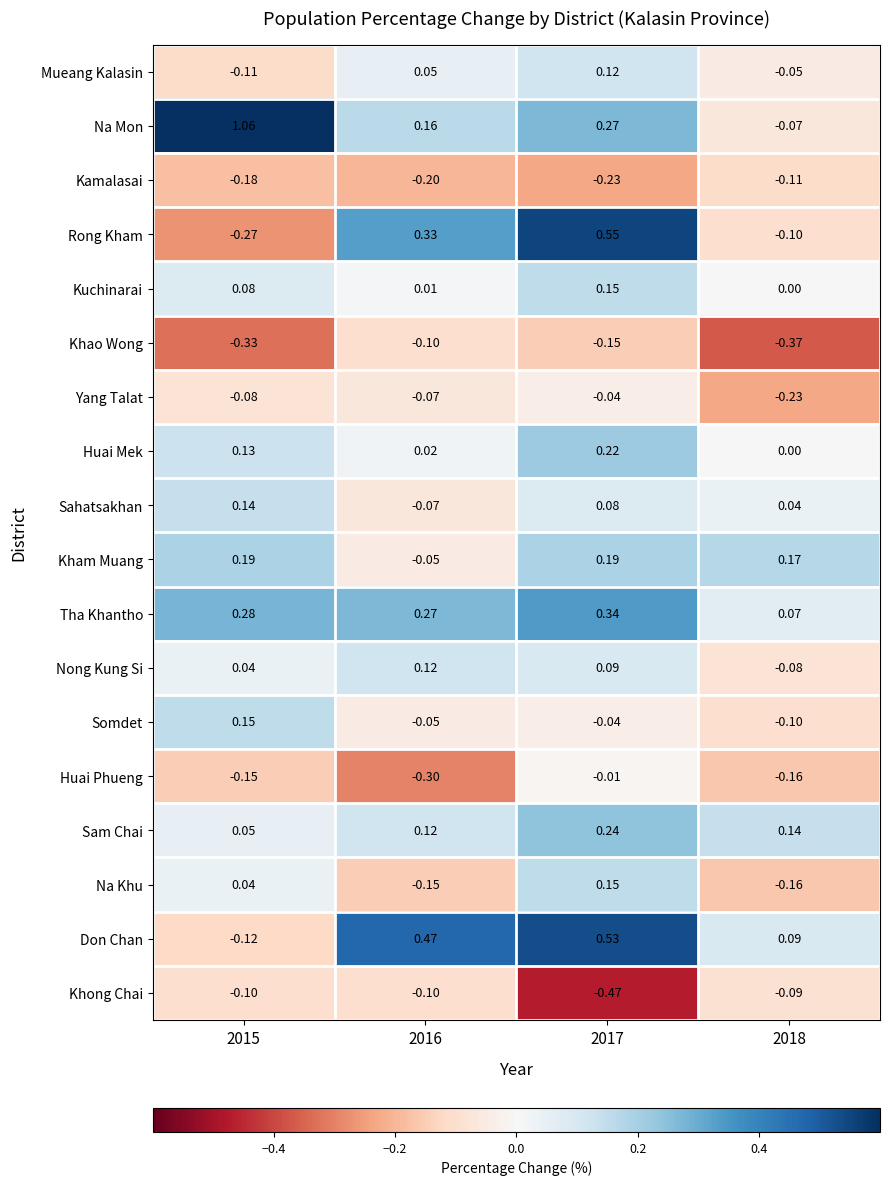

Is the value of Huai Mek at 2015 greater than the value of Sam Chai at 2015?

Yes